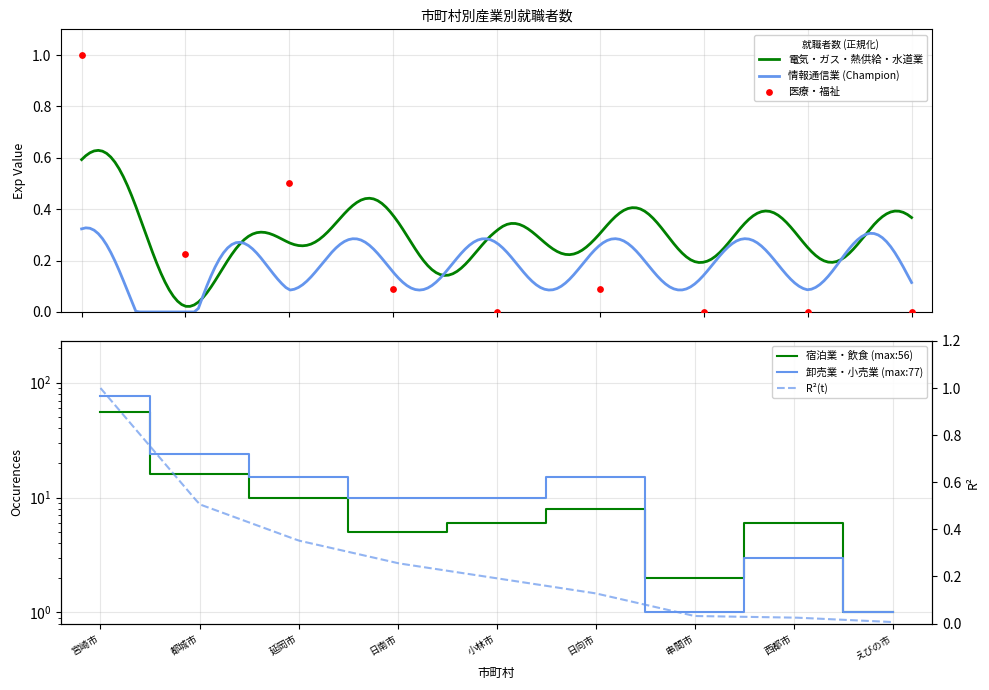

At how many categories does at least one series exceed 4?

7